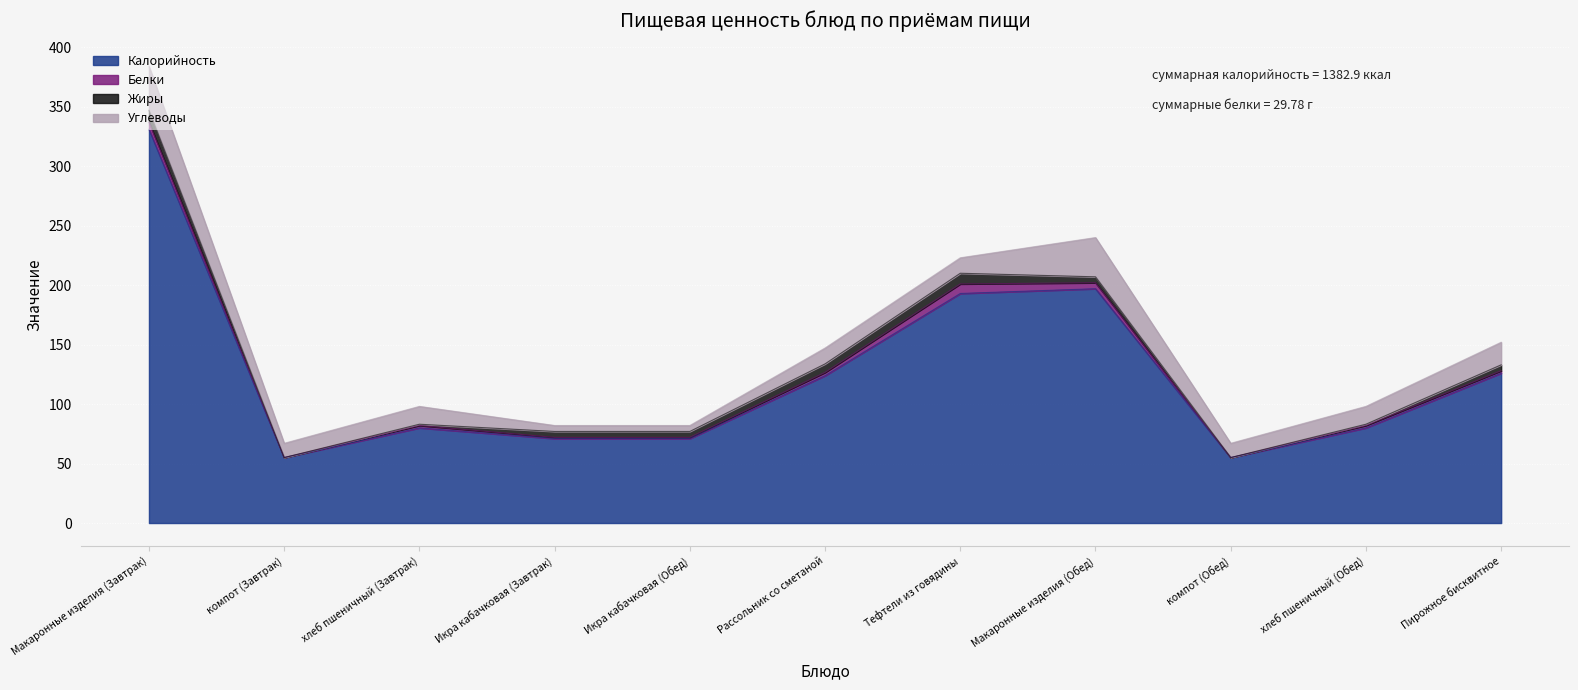

The value of Белки at Икра кабачковая (Завтрак) is 0.4. True or false?

False